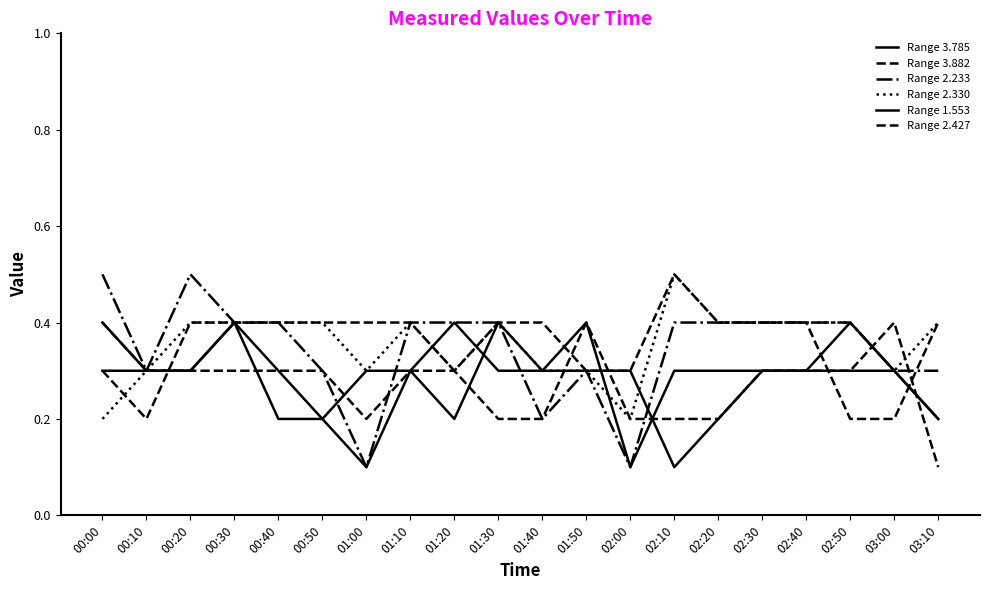

Does the chart have visible grid lines?

No